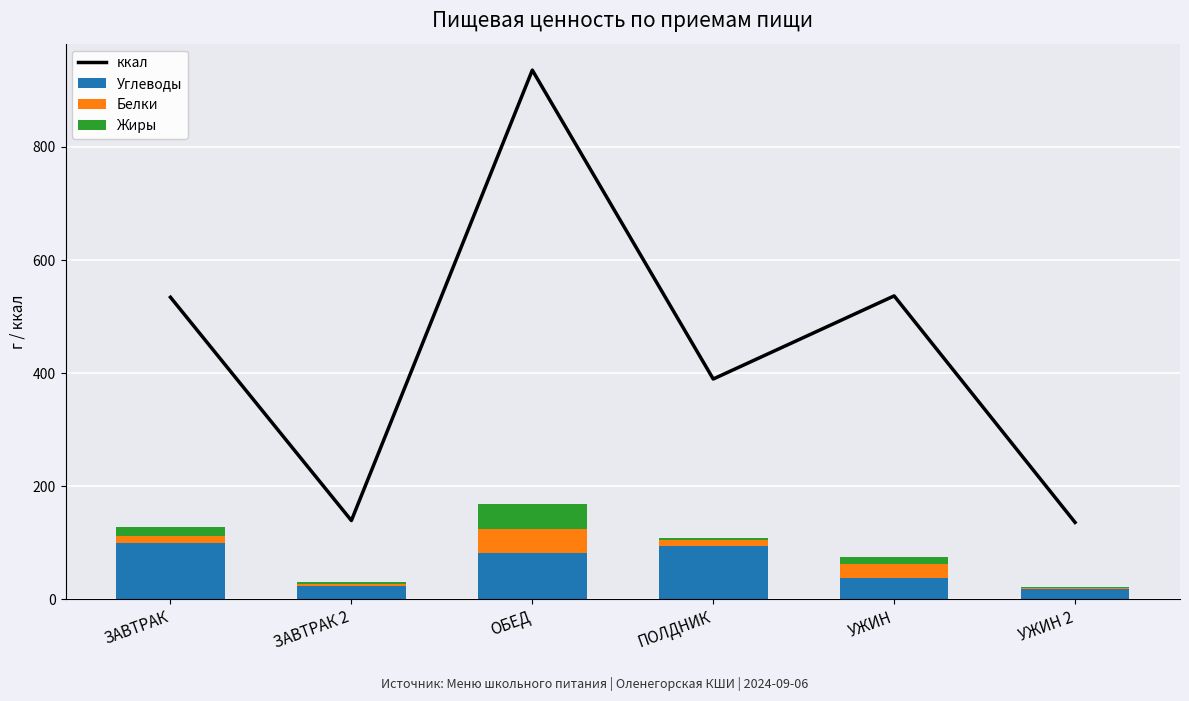

What is the average value of the ккал series?

445.3